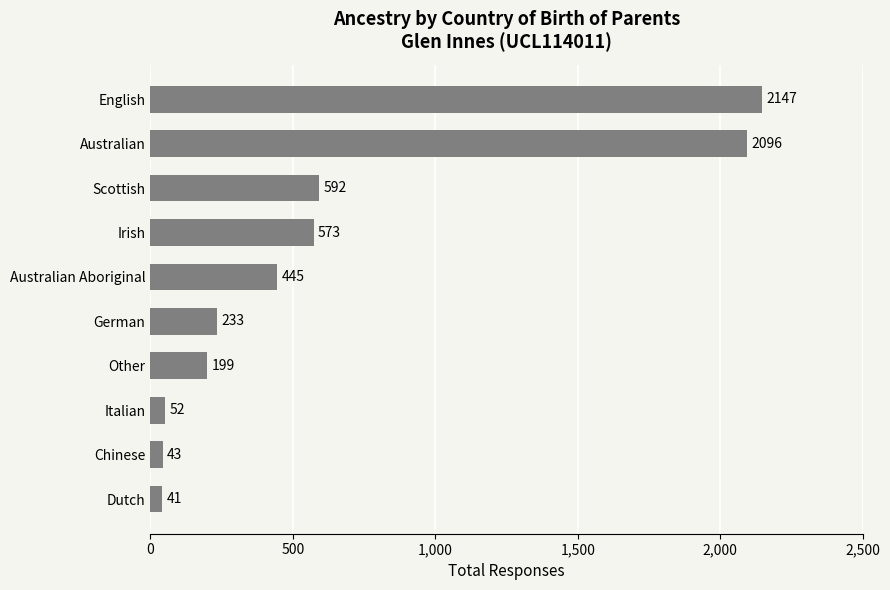

Reading bottom to top, list all the values displayed in this chart.

41	43	52	199	233	445	573	592	2096	2147